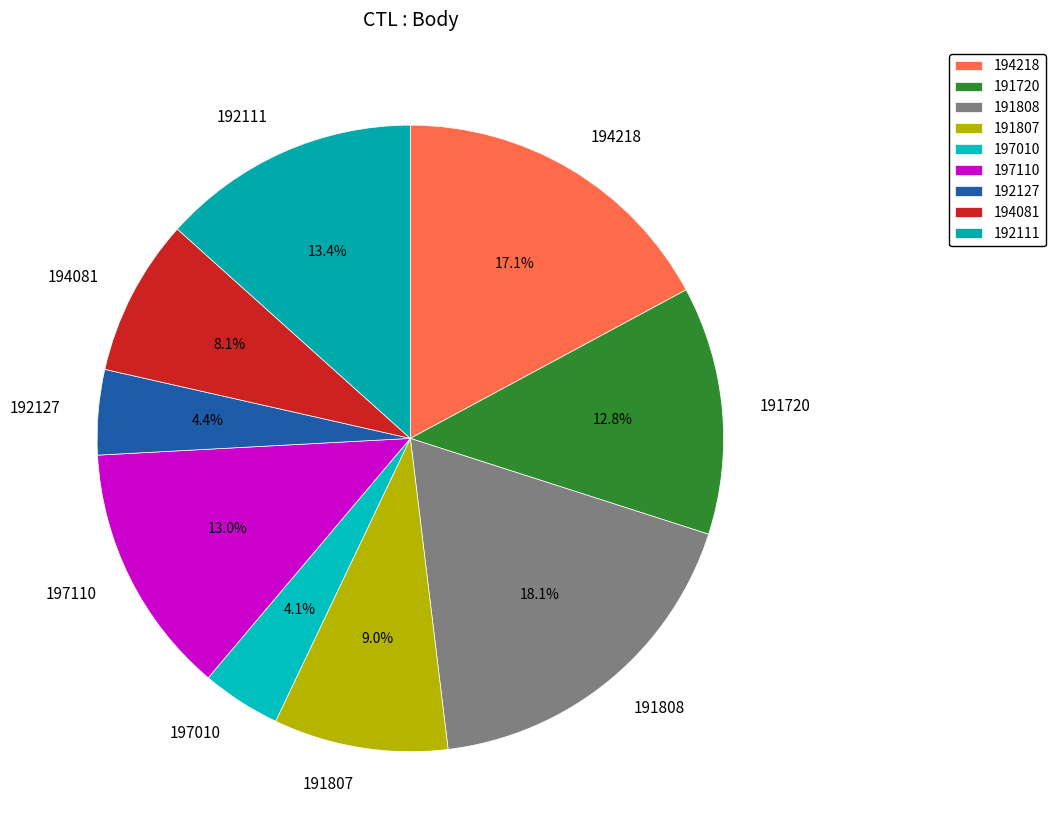

How many segments does this pie chart have?

9